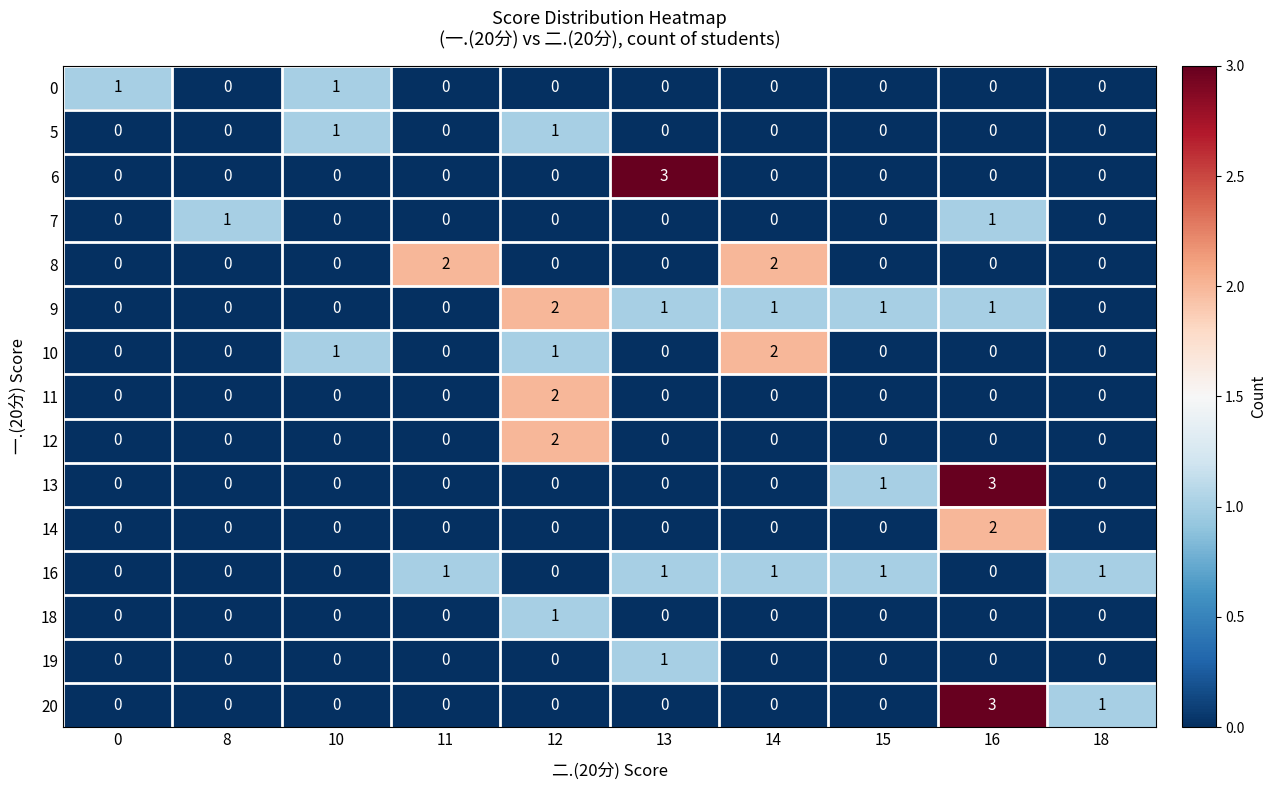

What is the total value across all series at 11?

3